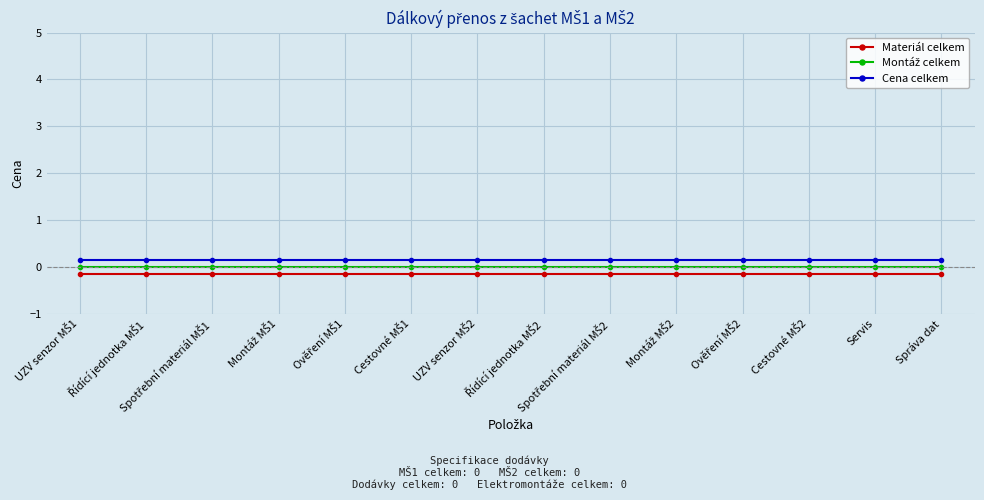

What value does the Cena celkem series have at Spotřební materiál MŠ1?

0.1